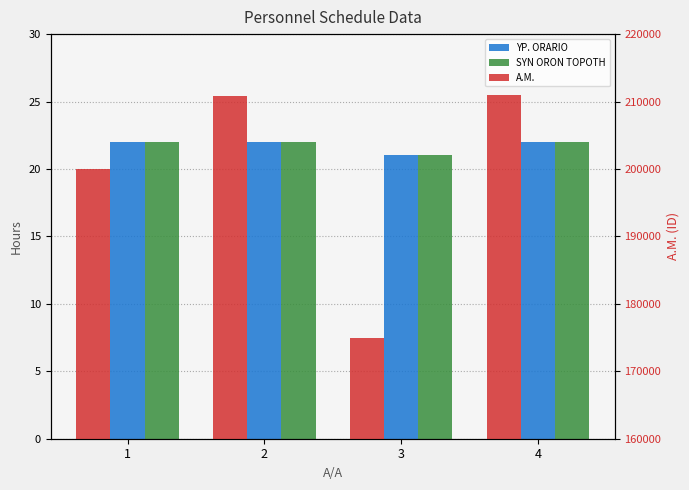

Which category has the highest value across all series?

4